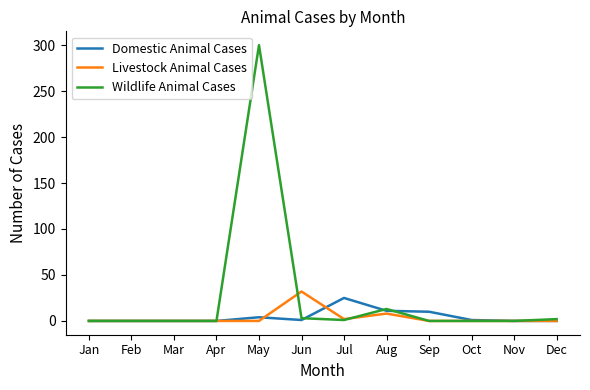

Count the number of data series in this chart.

3